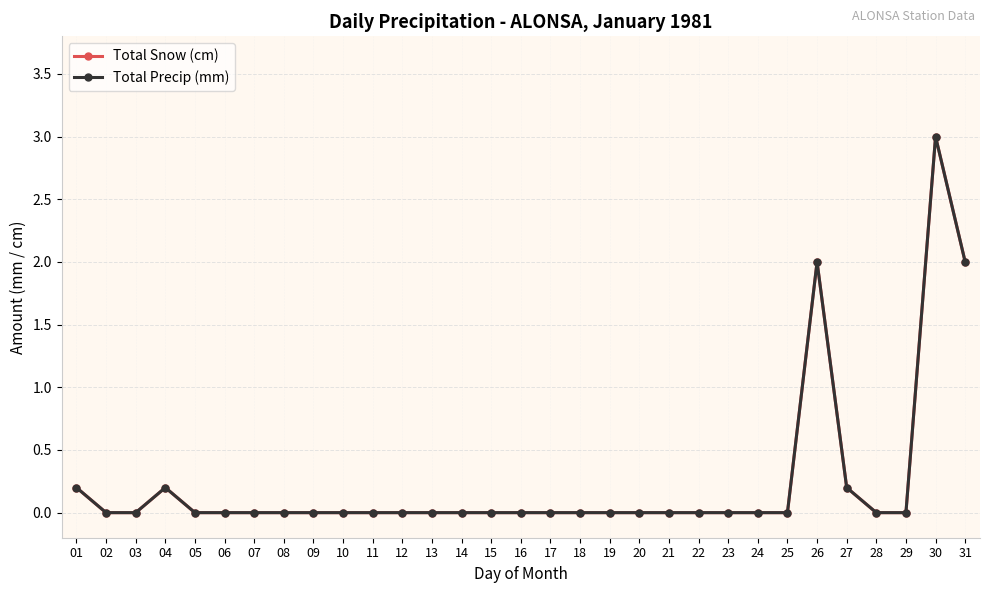

True or false: Total Precip (mm) and Total Snow (cm) intersect in this chart.

False